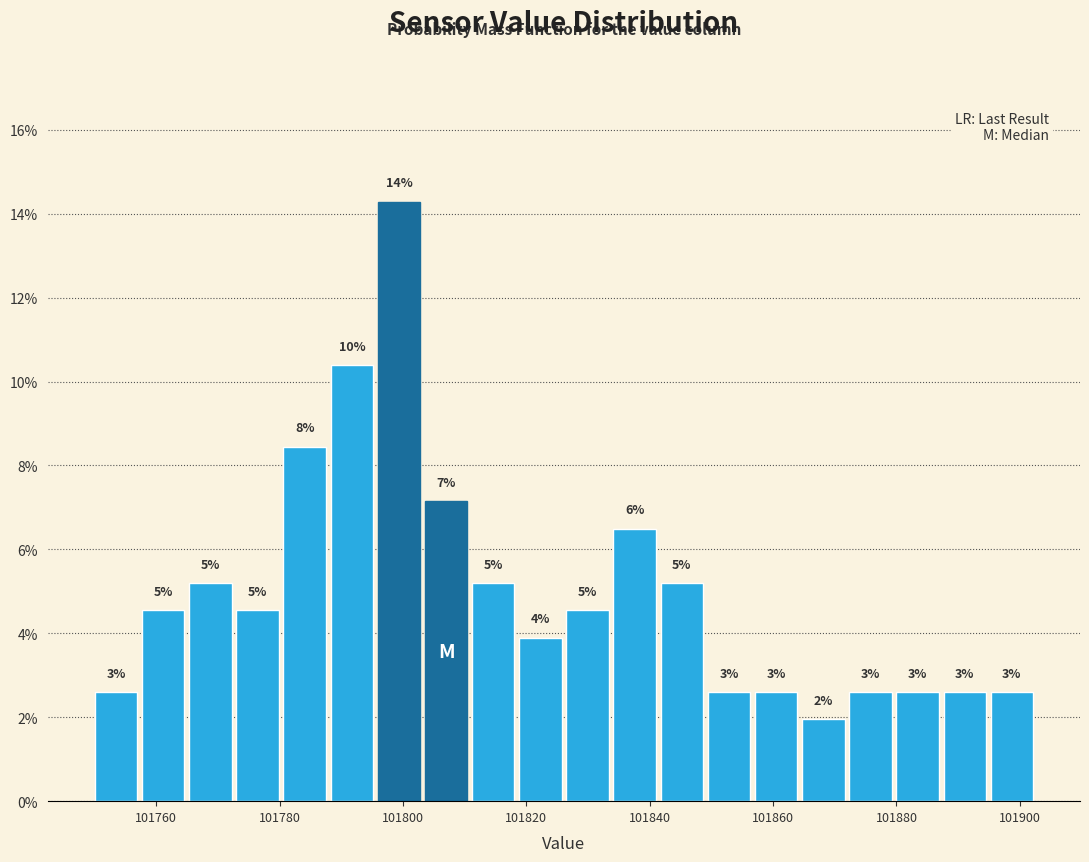

Around what value on the x-axis is the tallest bar? Give the approximate position of its centre, as read against the axis.

101800